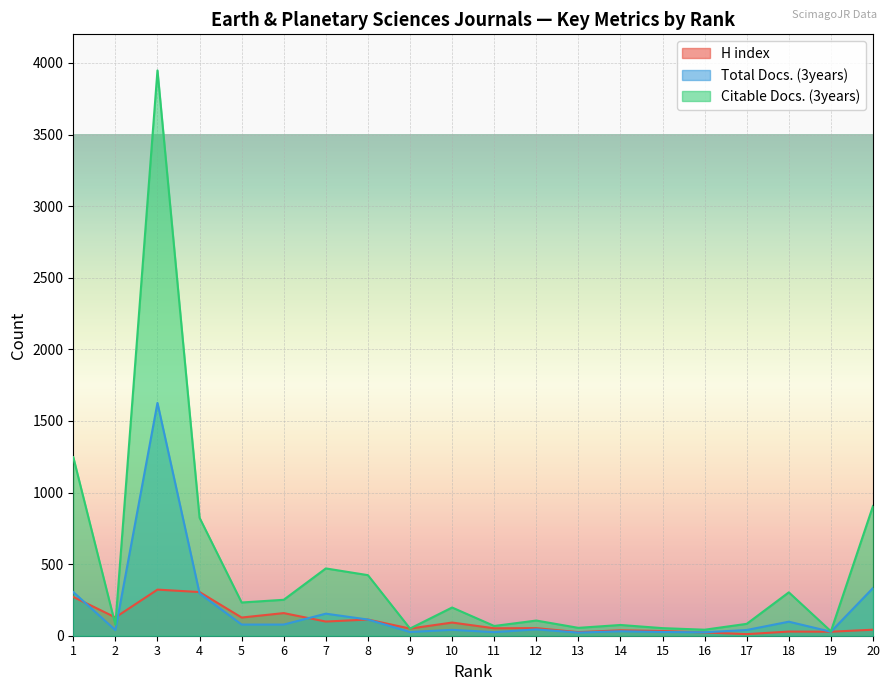

What is the sum of all Citable Docs. (3years) values?

9441